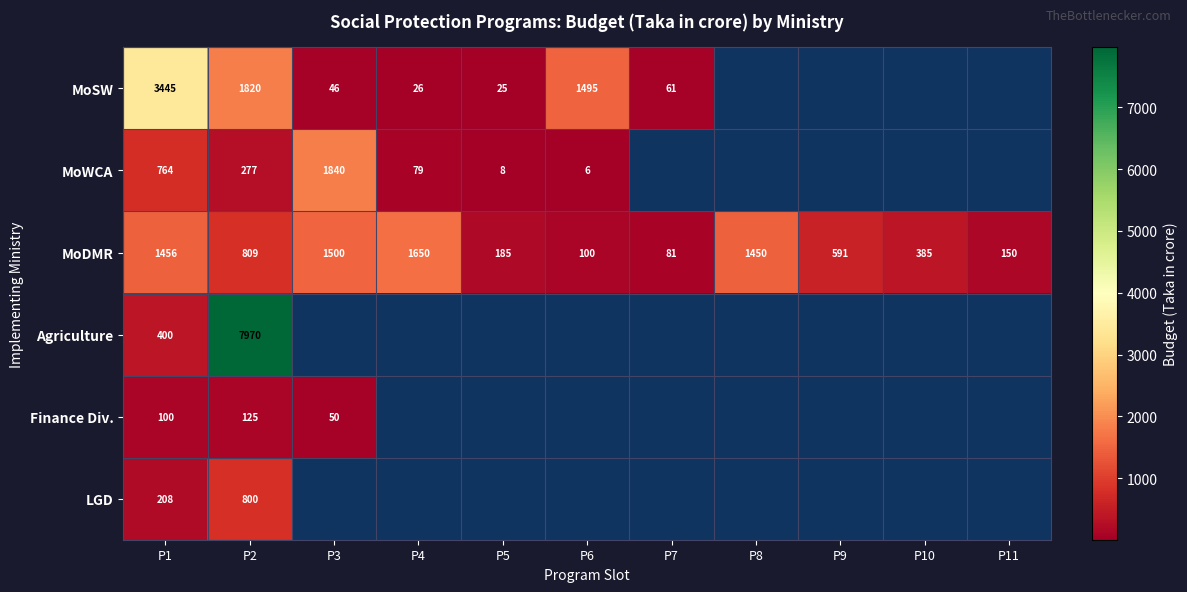

How many data points does each series have?

11